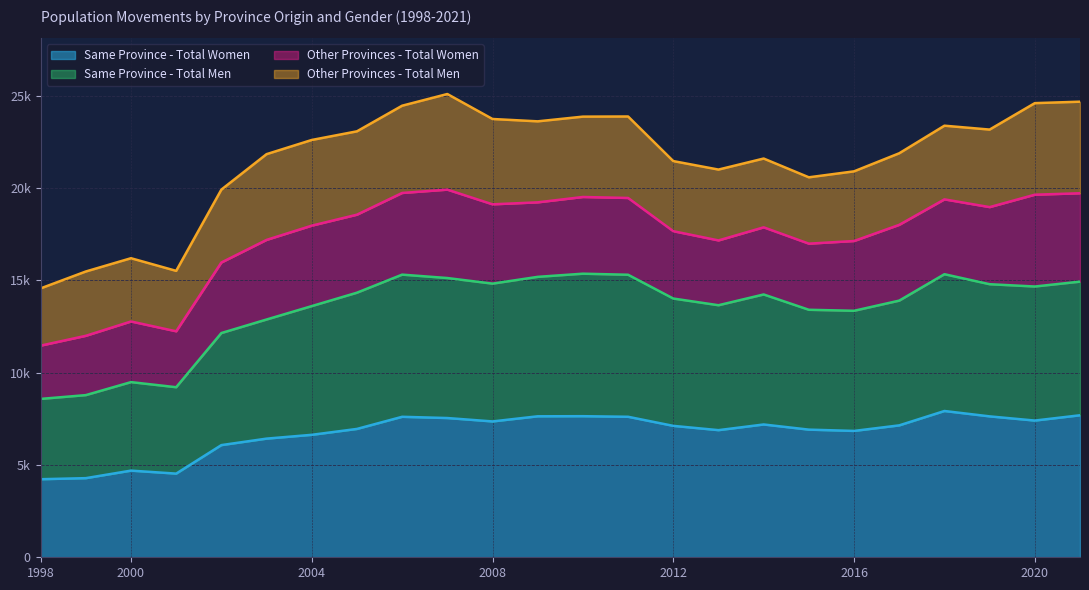

Read the Same Province - Total Women value at 2019, to the nearest 100.

7600